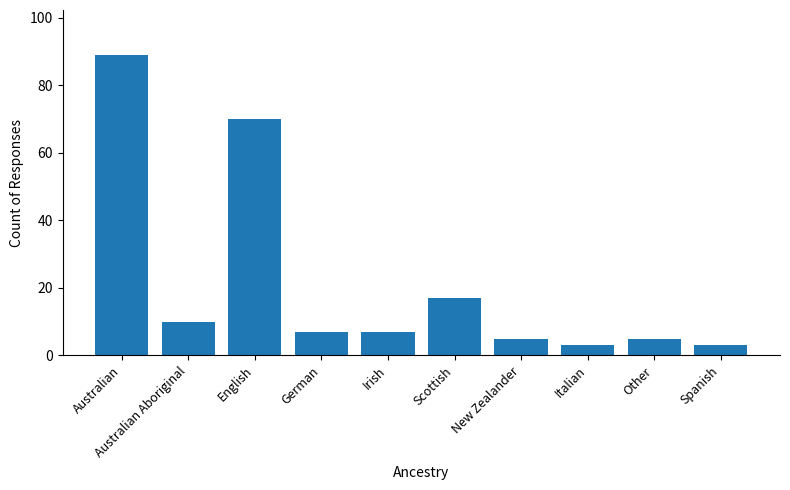

What is the change in value from Irish to New Zealander?

-2